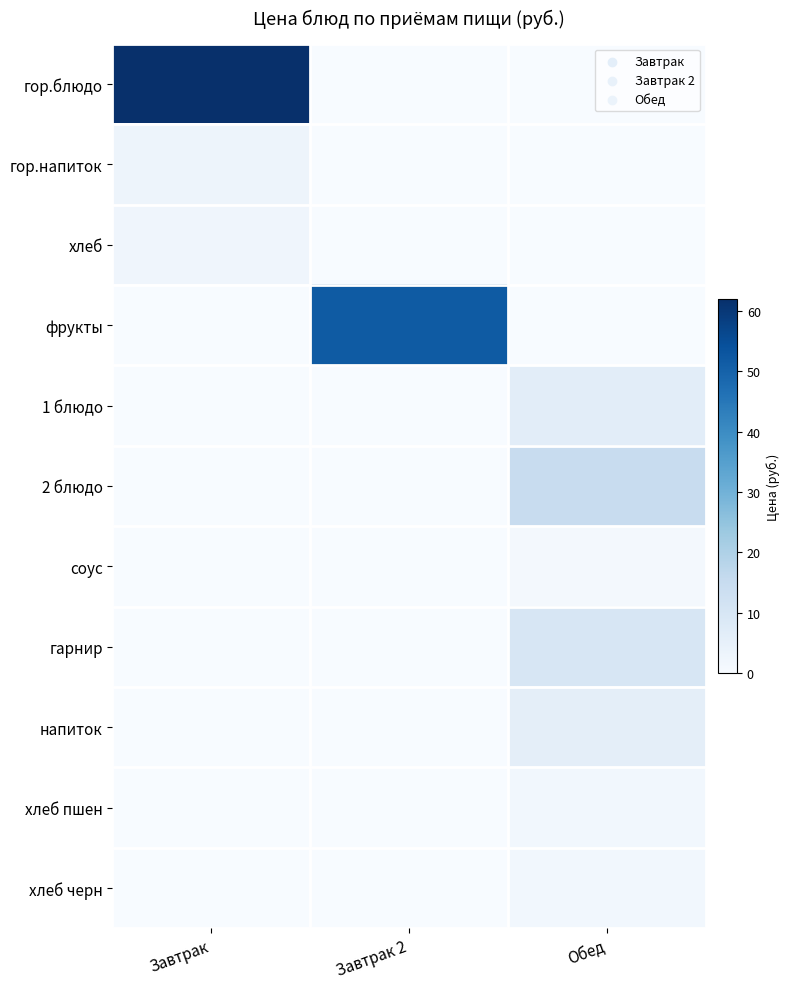

Which series has the largest total across all categories?

гор.блюдо